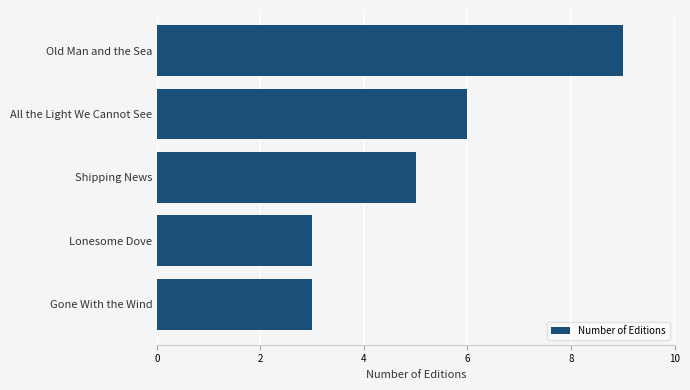

Reading top to bottom, list all the values displayed in this chart.

9	6	5	3	3